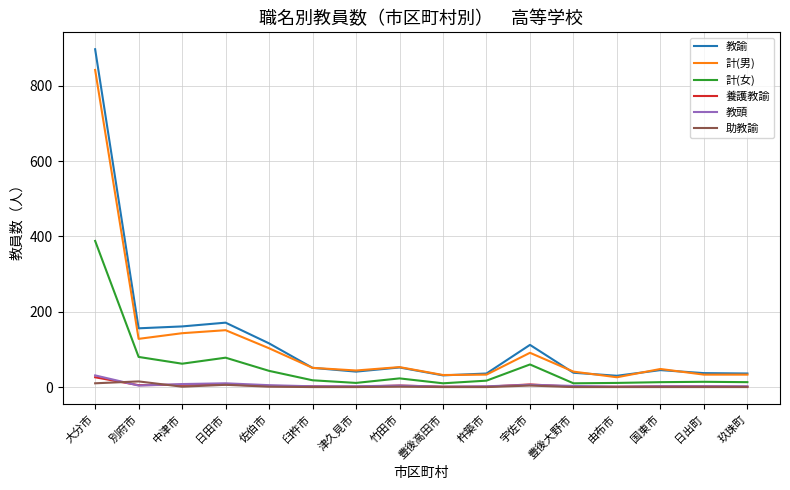

What is the average value of the 養護教諭 series?

4